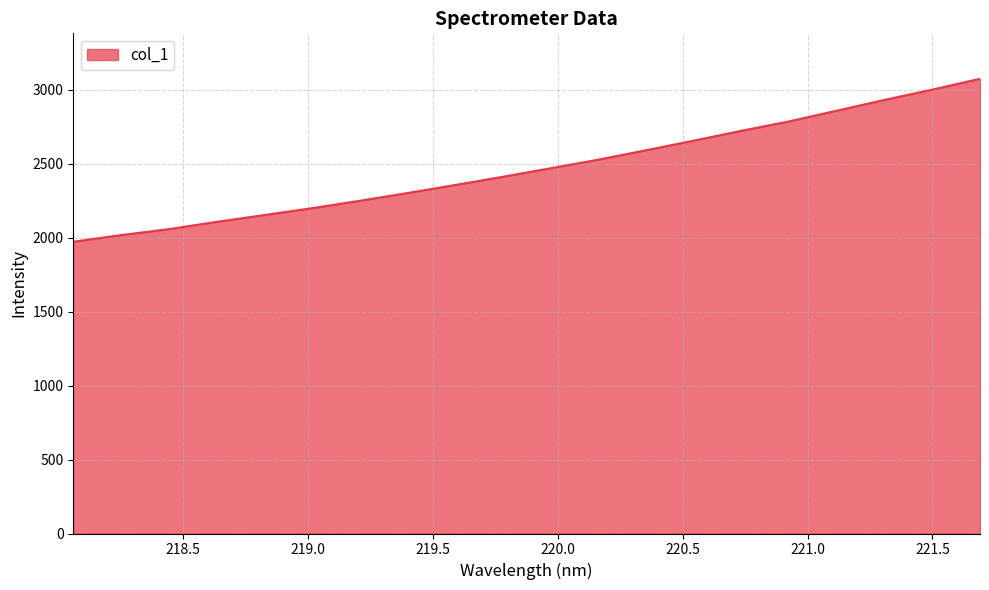

What is the difference between the maximum and minimum values?

1102.3